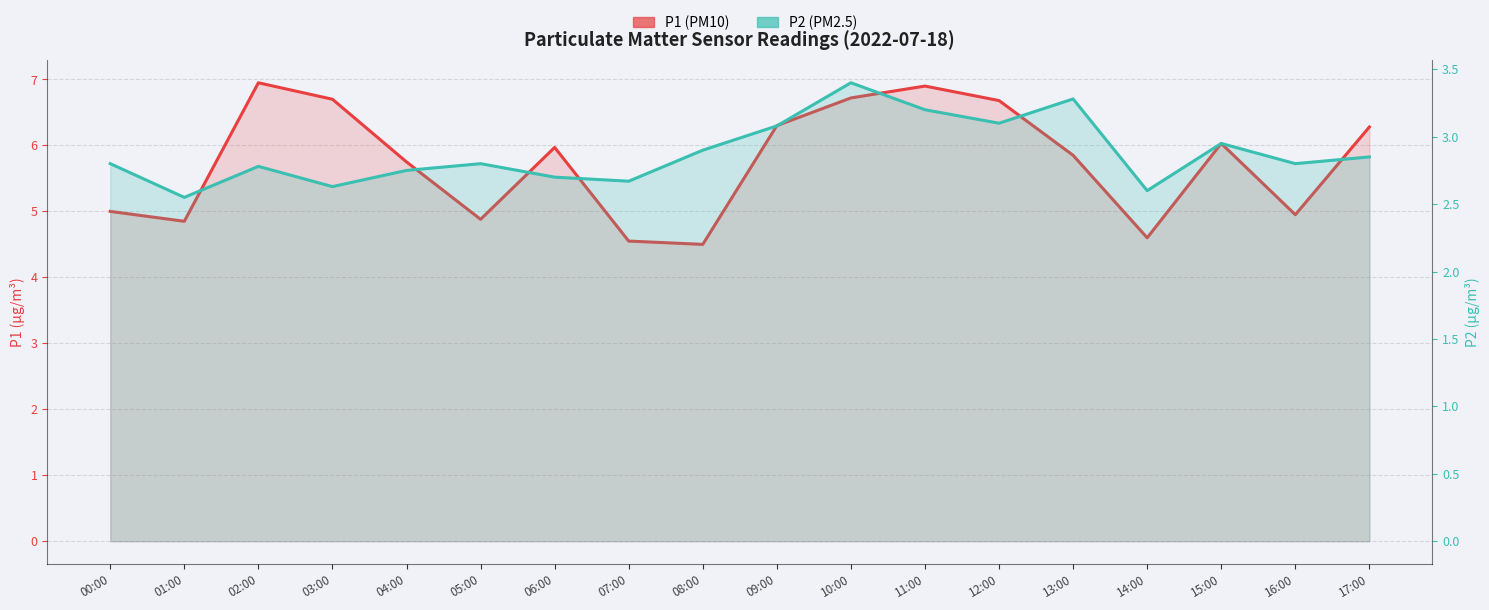

Read the P1 value at 07:00.

4.5